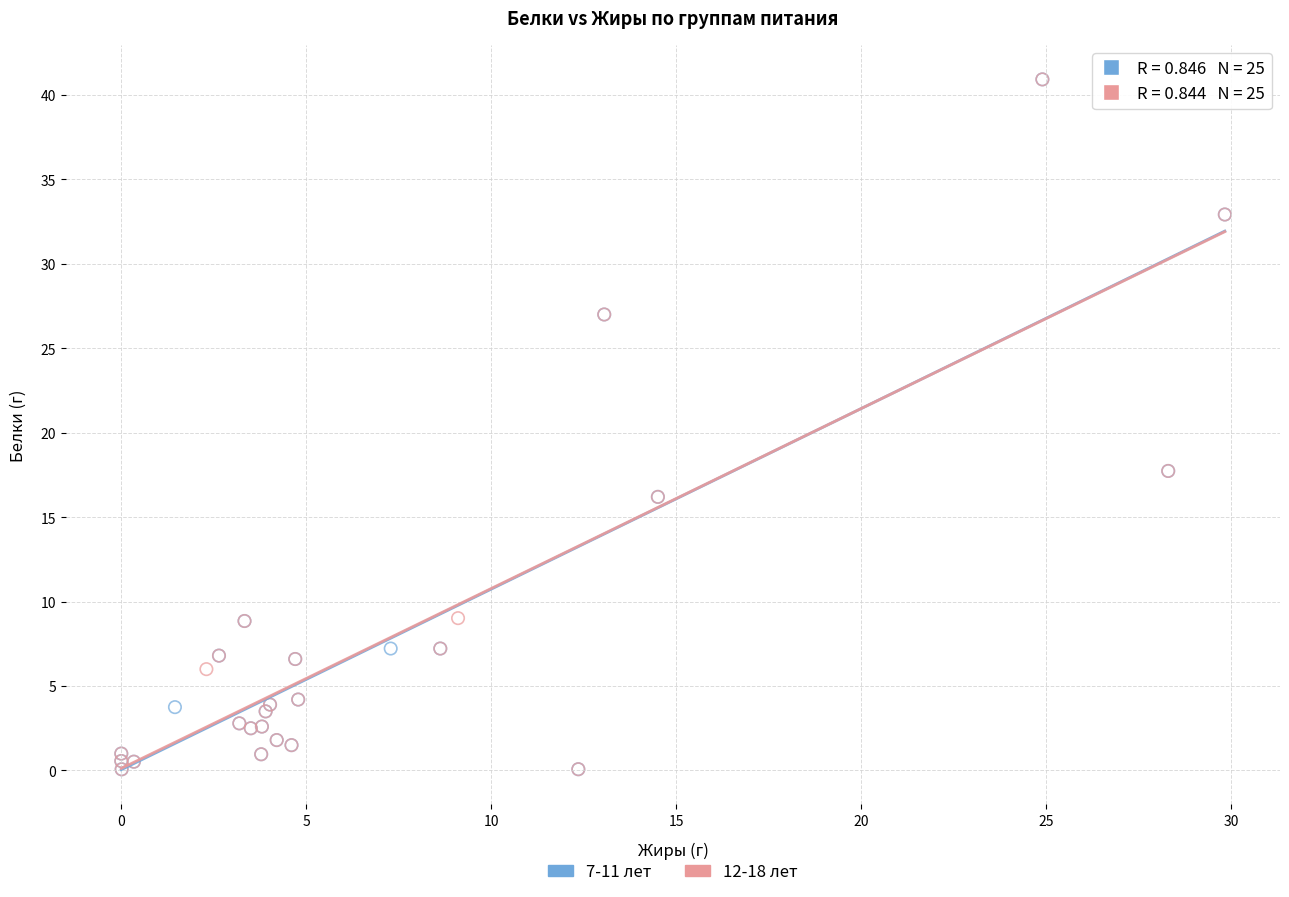

What are all the series names shown in the legend?

7-11 лет, 12-18 лет